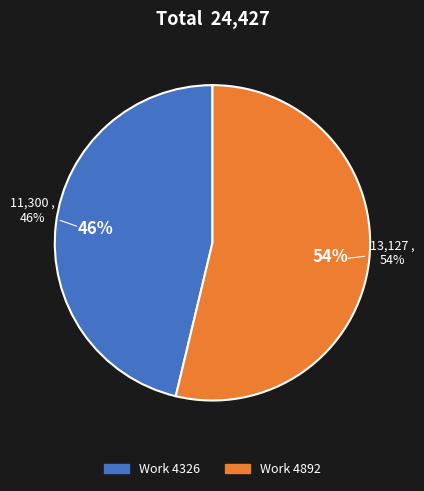

Combined, what portion of the pie is 4326 and 4892?

100.0%